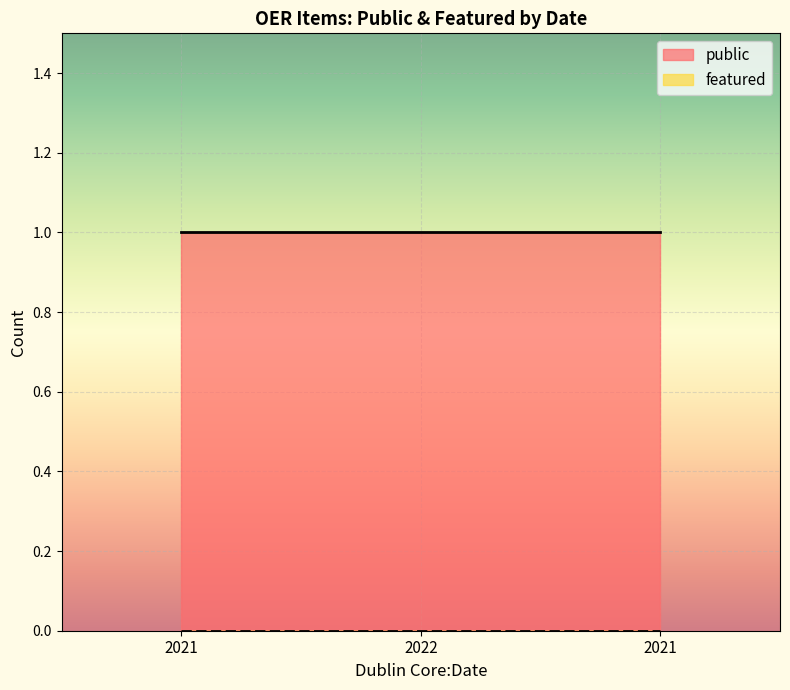

List the series in order of their overall mean, highest first.

public, featured